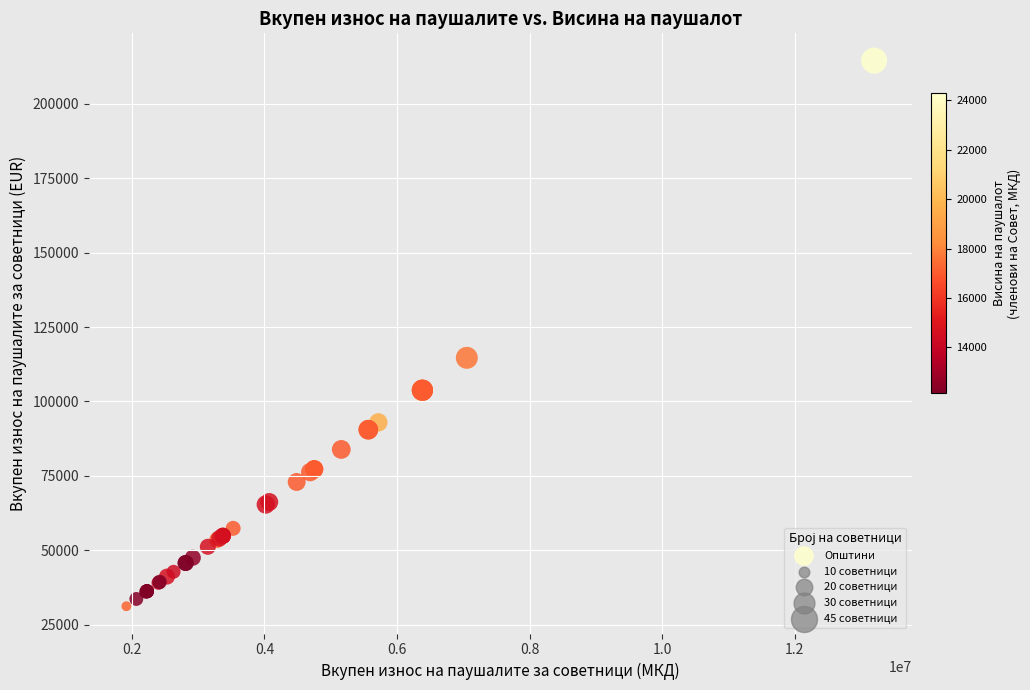

What Y value in the scatter plot is closest to 122879?

114676